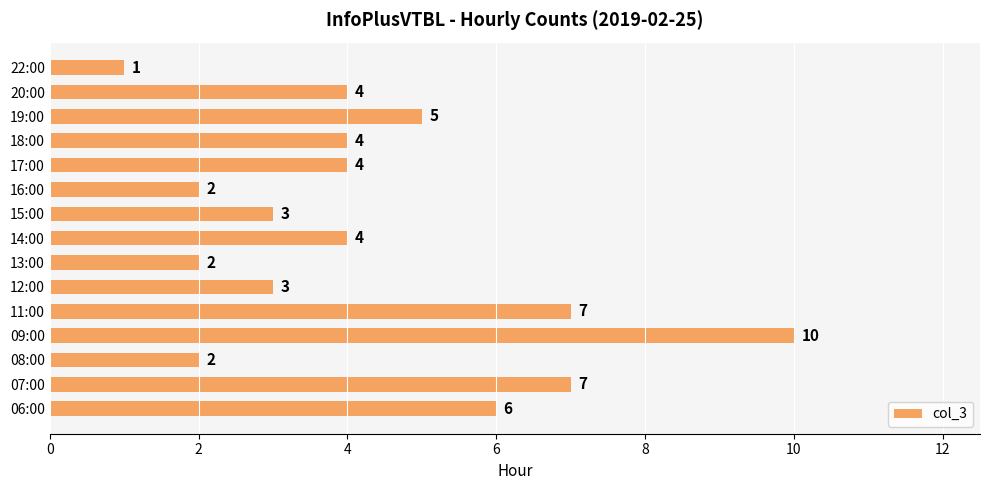

Which label corresponds to the smallest value in the chart?

22:00